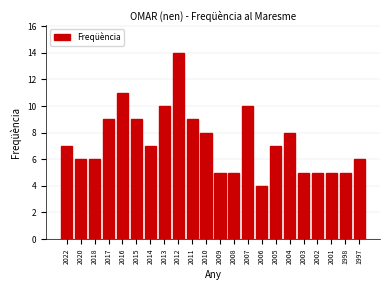

Reading right to left, extract all data points from this chart.

6	5	5	5	5	8	7	4	10	5	5	8	9	14	10	7	9	11	9	6	6	7